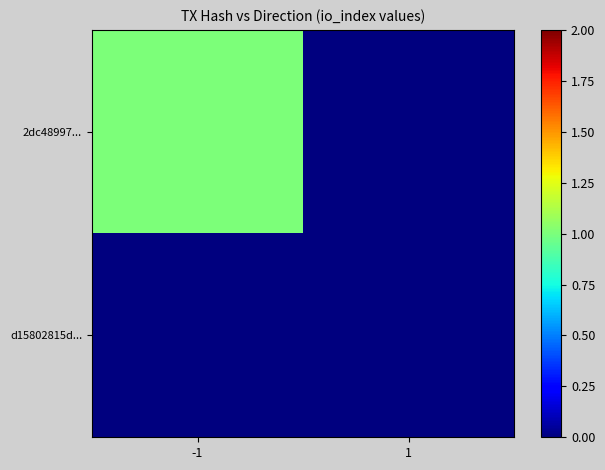

Between -1 and 1, which is larger?

-1